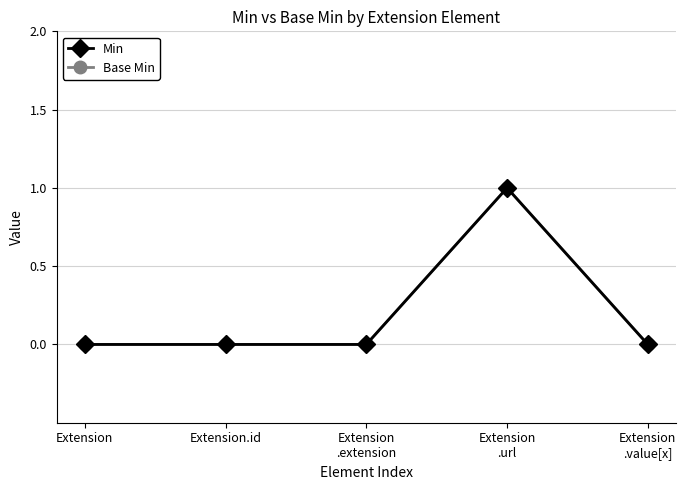

True or false: Base Min and Min intersect in this chart.

False